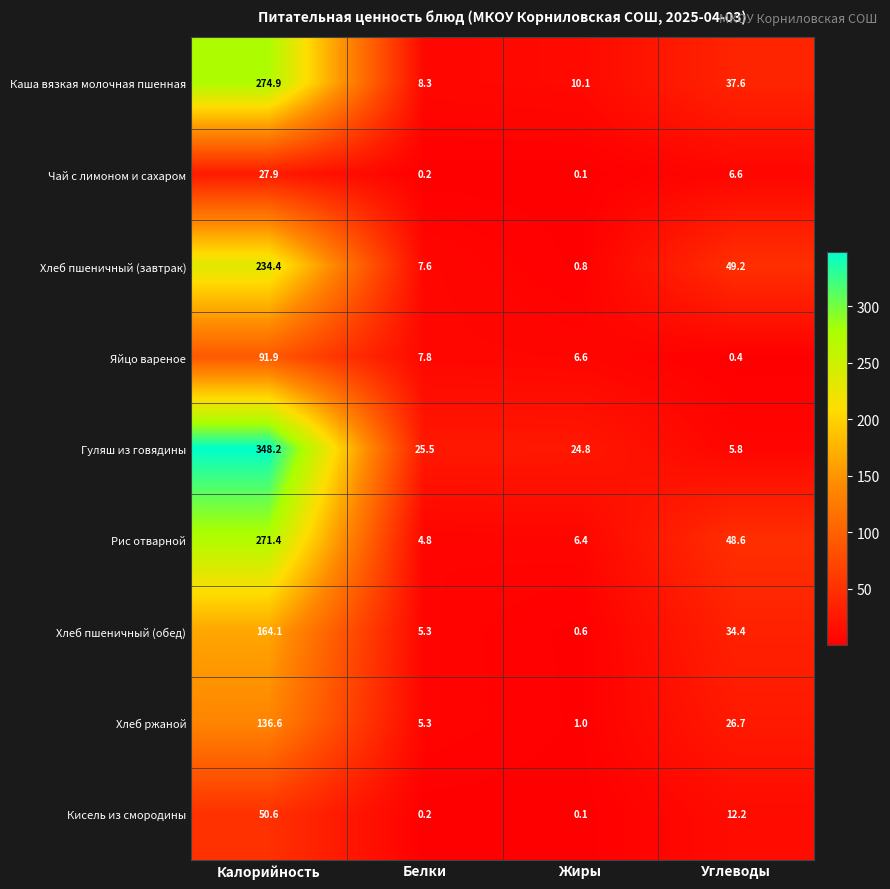

The value of Кисель из смородины at Углеводы is 8.3. True or false?

False